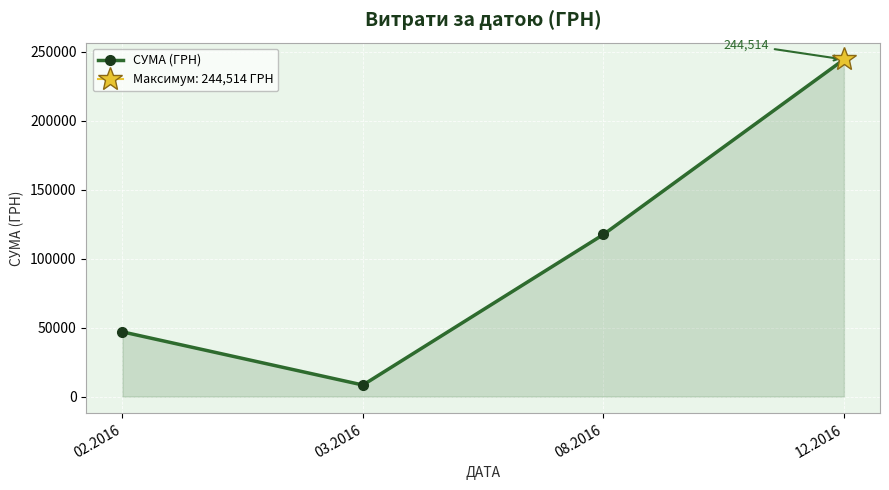

What value does the data have at 03.2016?

8364.8